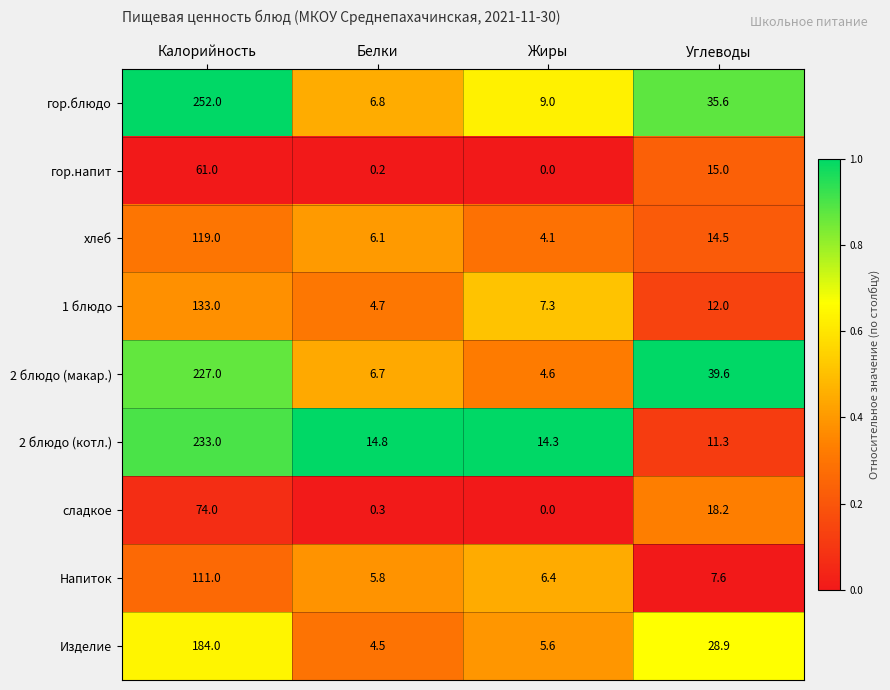

Which series has the widest spread of values?

гор.блюдо